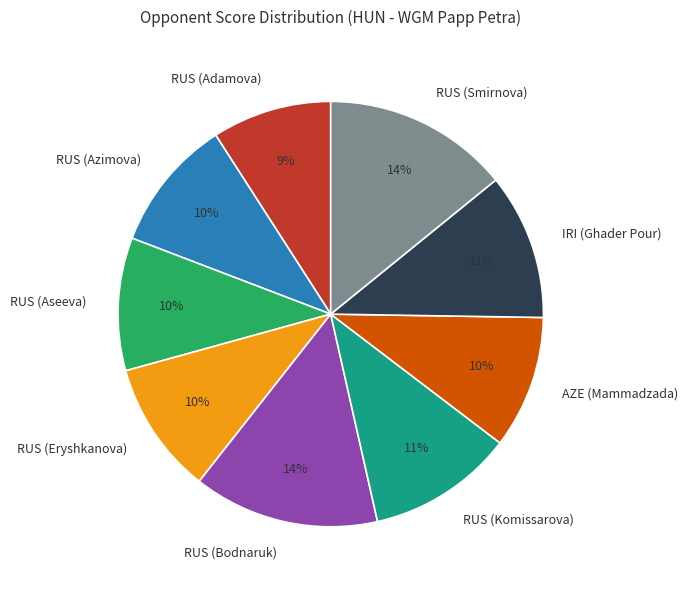

Between RUS (Bodnaruk) and RUS (Adamova), which is larger?

RUS (Bodnaruk)